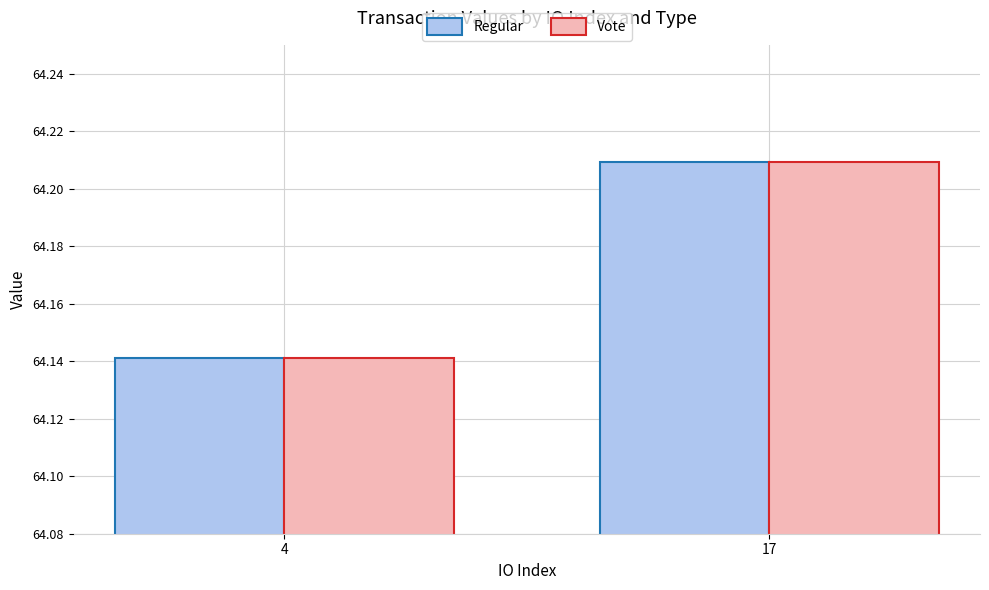

What is the total value across all series at 4?

128.3